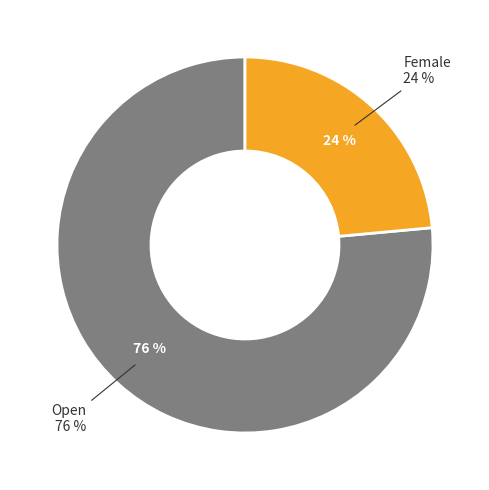

Which has a higher value, Open or Female?

Open